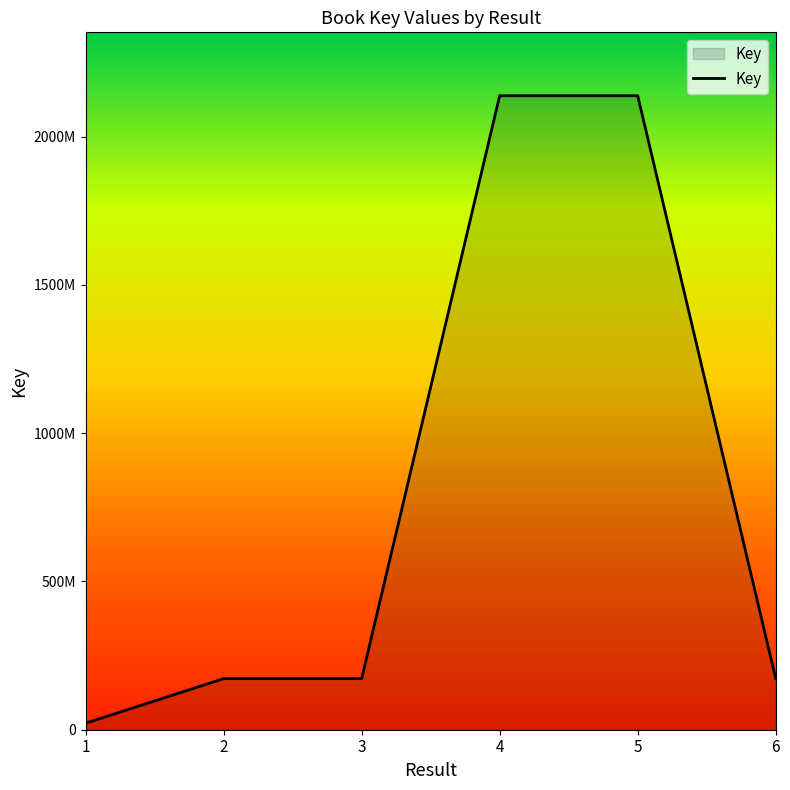

Does the chart display data point markers on the line(s)?

No